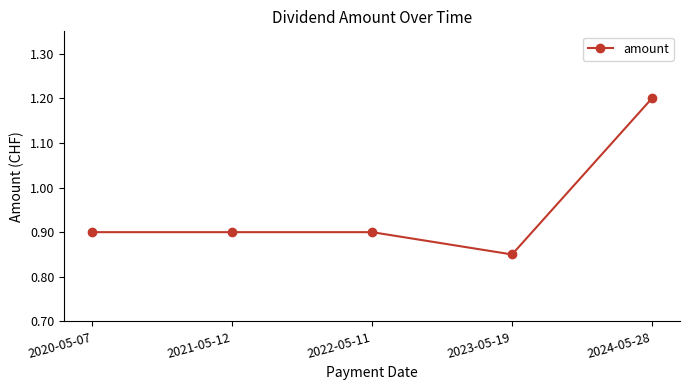

Between 2021-05-12 and 2024-05-28, which is larger?

2024-05-28